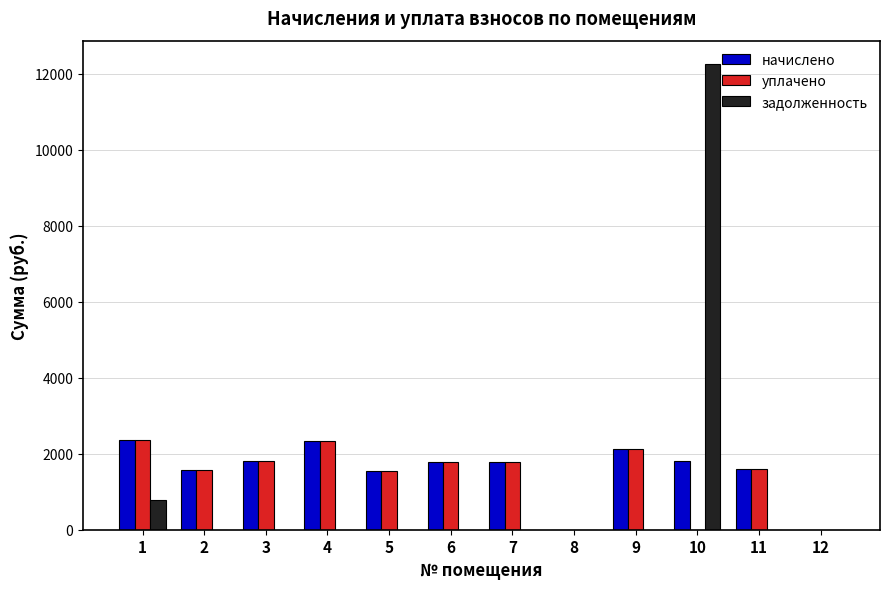

True or false: уплачено has a value of 1572.3 at 10.

False